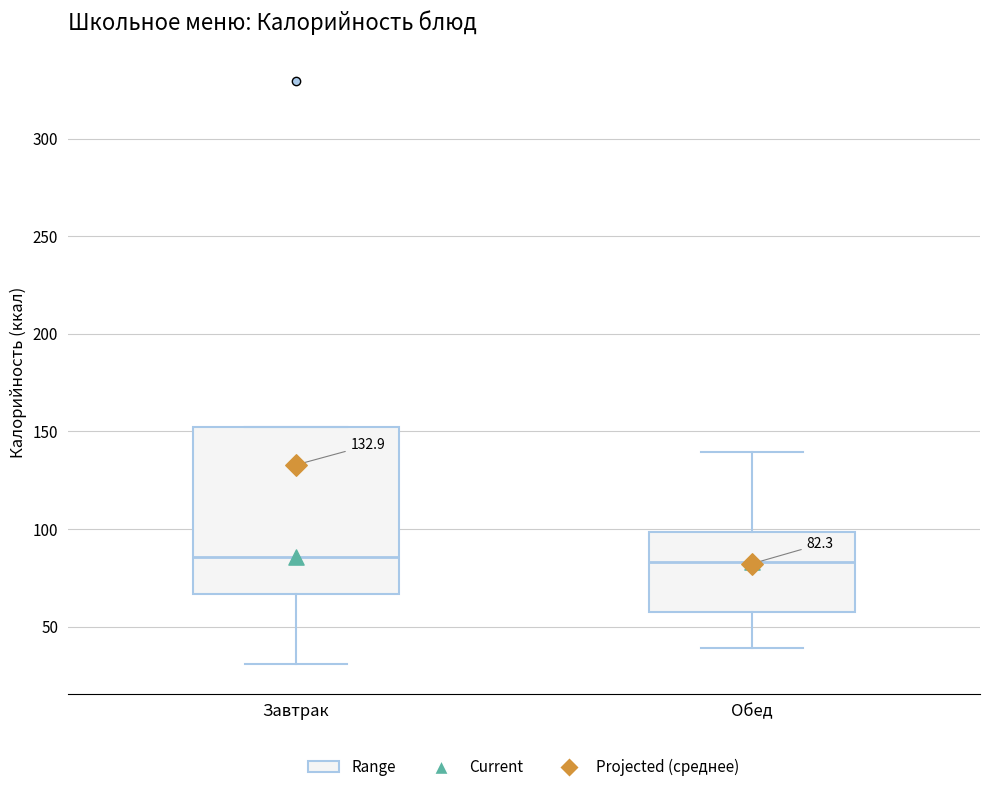

Comparing the boxes themselves (not the whiskers), which one is the tallest?

Завтрак